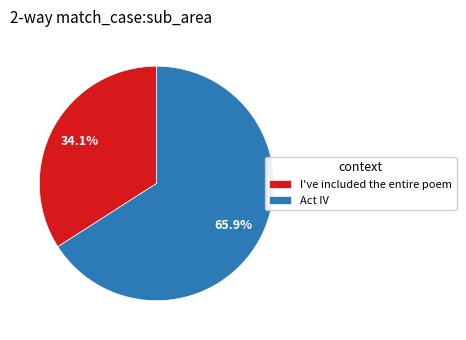

How many segments does this pie chart have?

2